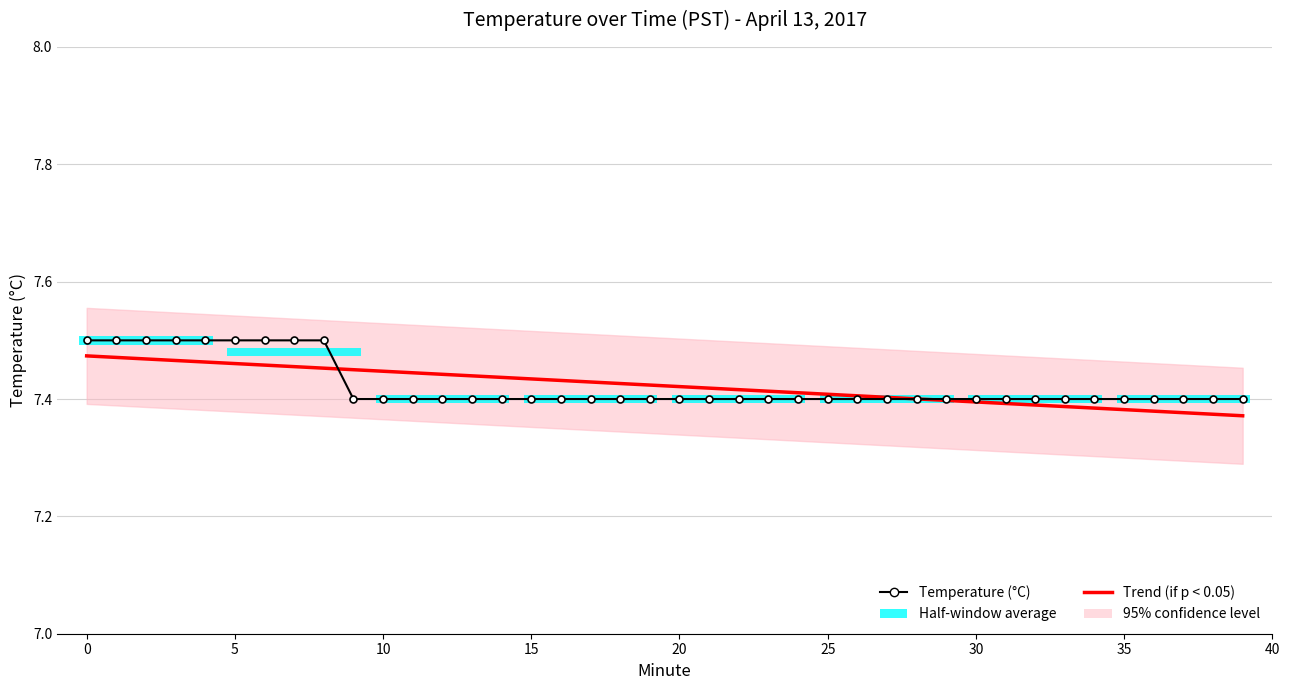

What is the difference between the maximum and minimum values in the Trend (if p < 0.05) series?

0.1